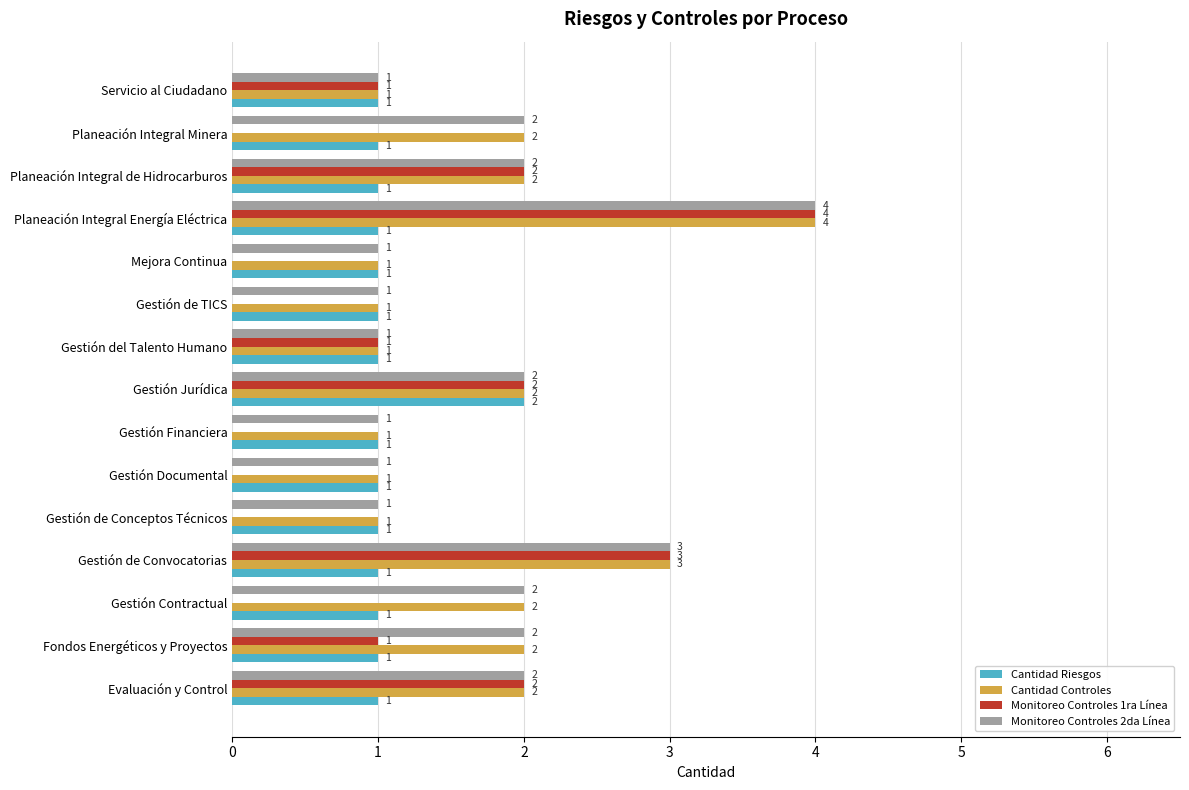

Count the Monitoreo Controles 1ra Línea values in the range 0 to 2.

13